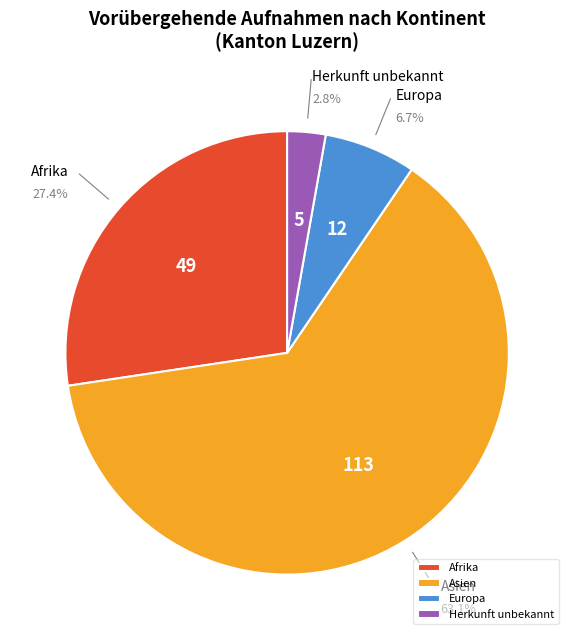

Which slice represents more than half of the pie?

Asien